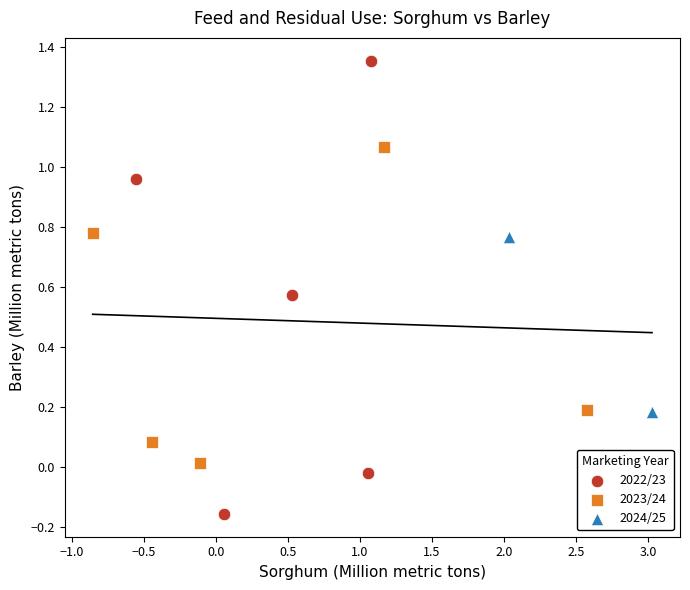

What are all the series names shown in the legend?

2022/23, 2023/24, 2024/25